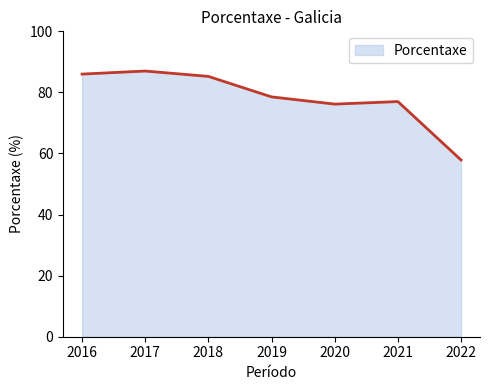

Read the value at 2020.

76.2